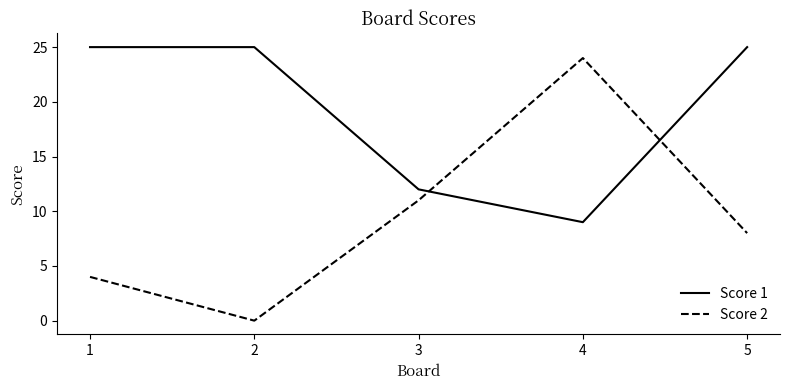

What is the difference between the maximum and minimum values in the Score 2 series?

24